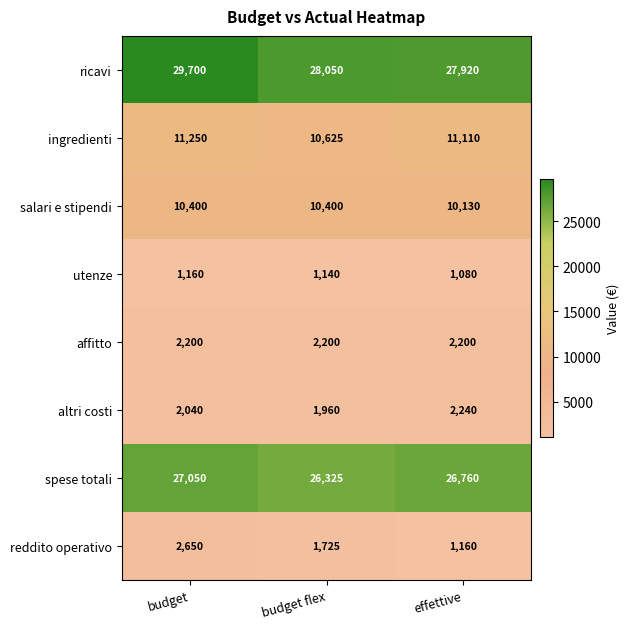

Which category has the lowest value across all series?

effettive